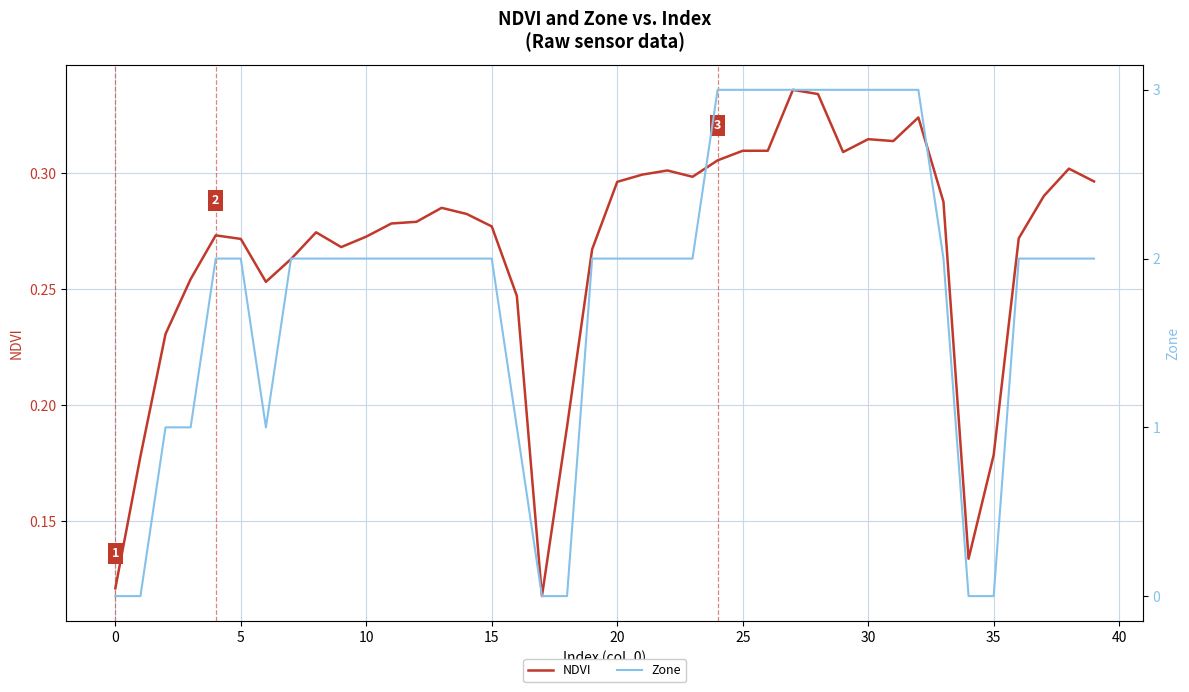

What value does the NDVI series have at 34?

0.1